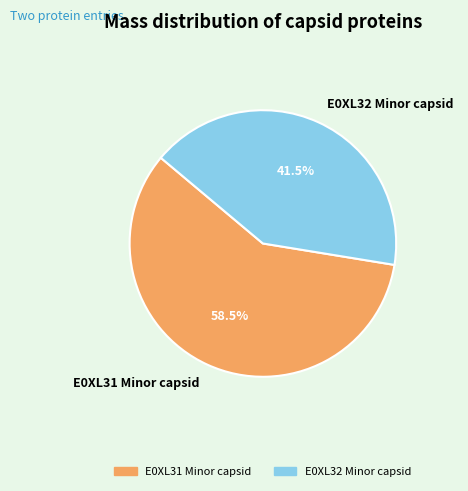

To the nearest percent, what is the combined percentage of E0XL31 Minor capsid and E0XL32 Minor capsid?

100%